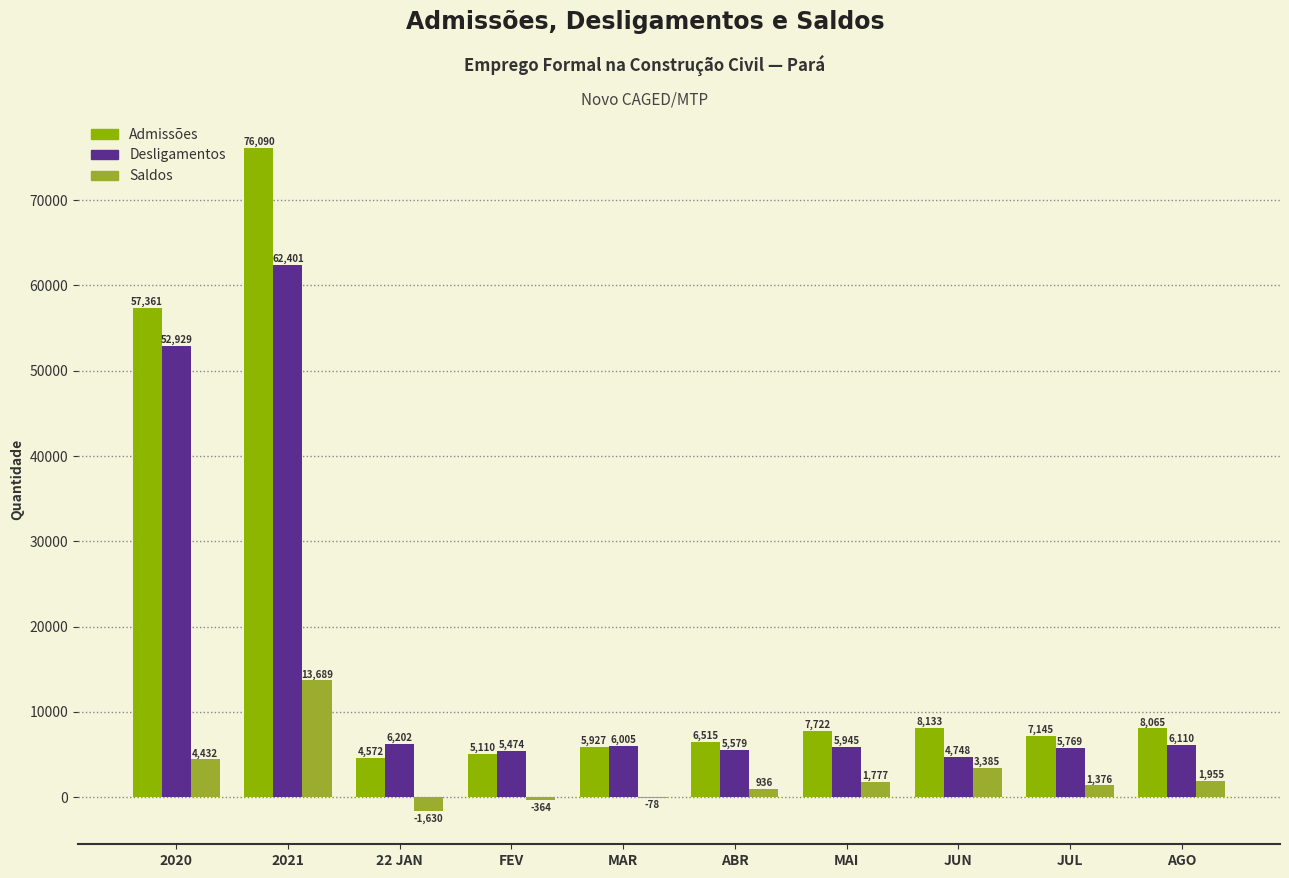

Between MAR and AGO, which series saw the biggest shift?

Admissões